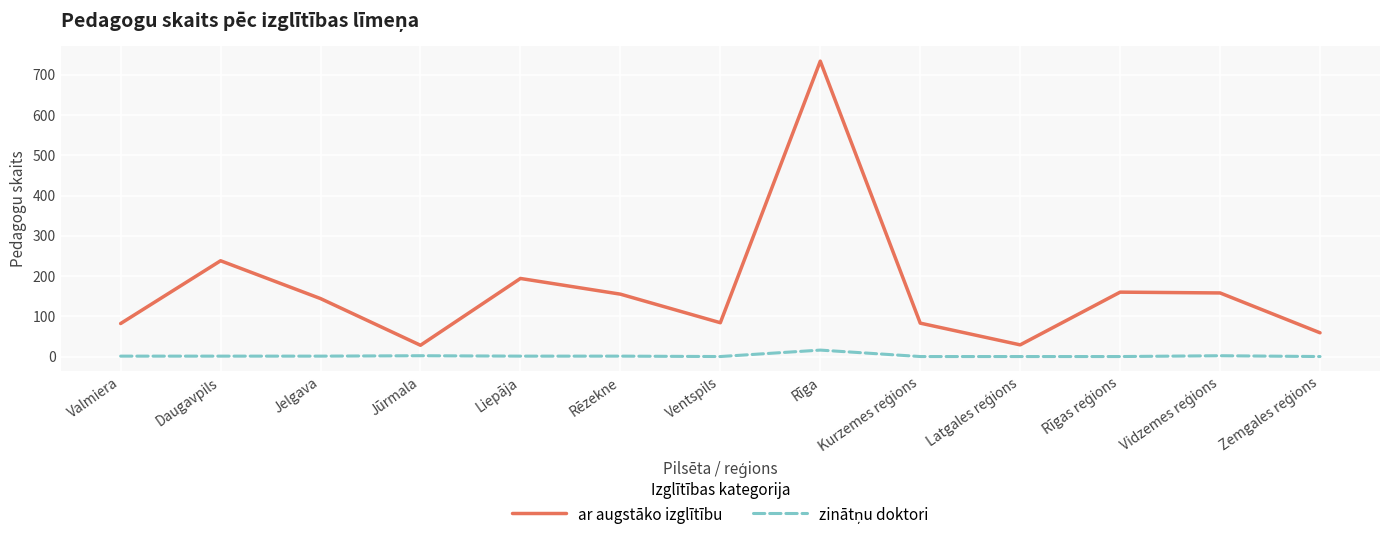

The value of ar augstāko izglītību at Valmiera is 82. True or false?

True